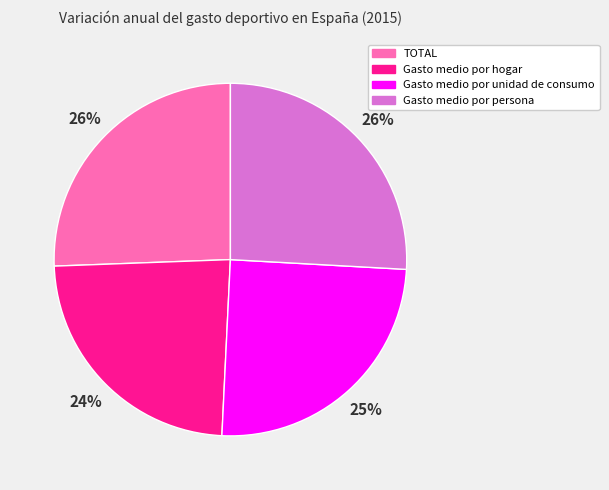

To the nearest percent, what is the average slice percentage?

25%